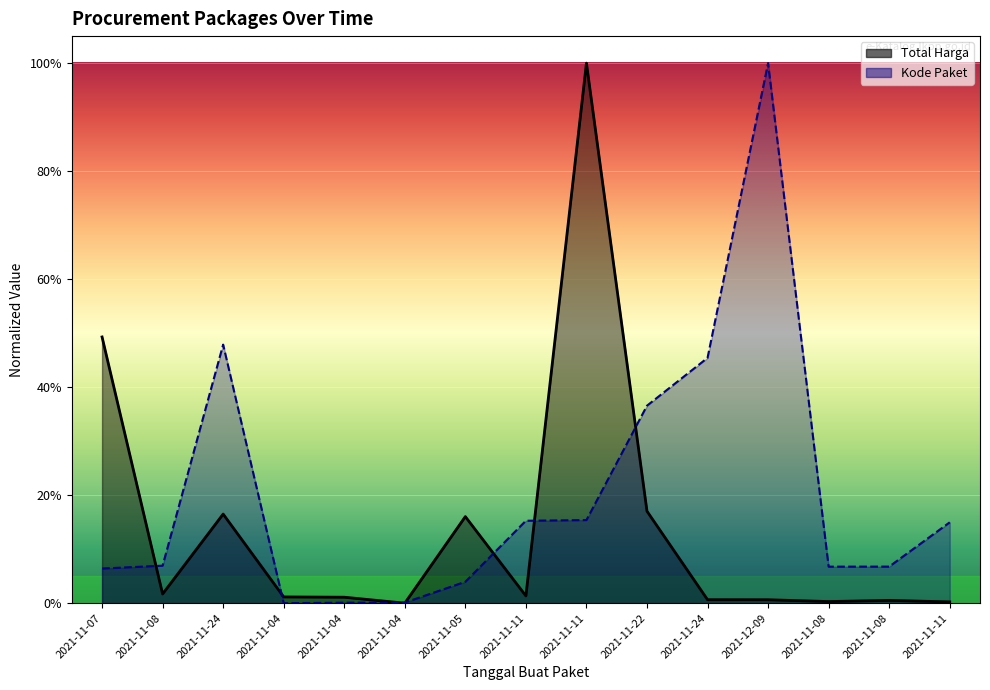

What is the label of the 13th point from the left?

2021-11-08